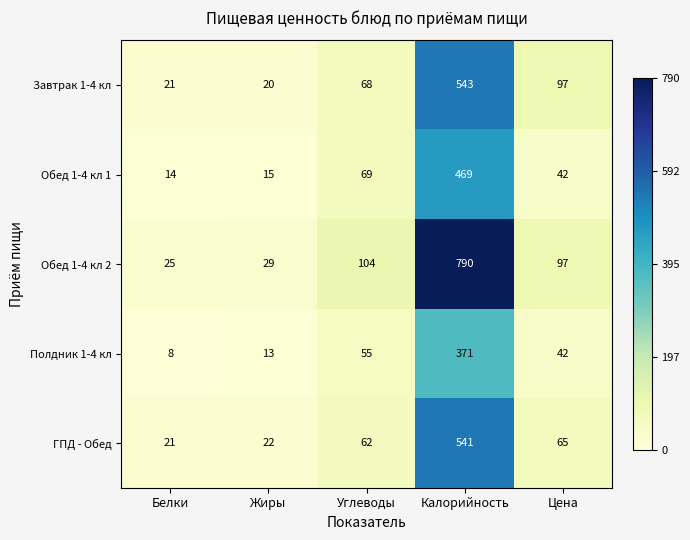

Is it true that Обед 1-4 кл 2 equals 104 at Углеводы?

True